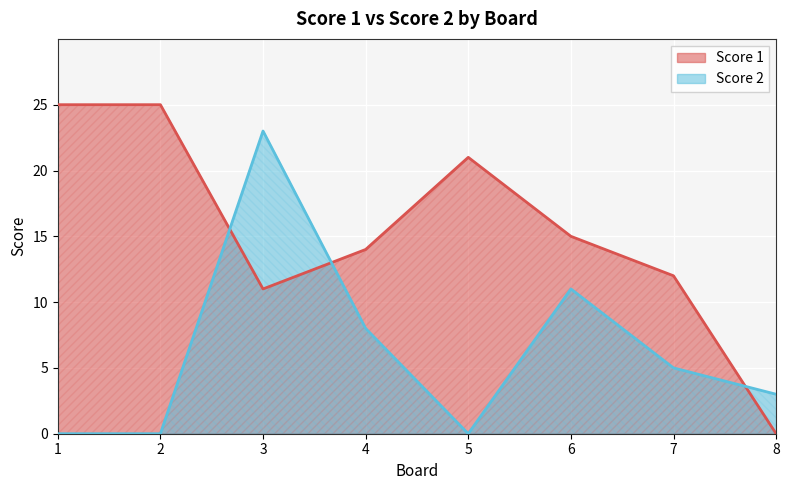

Which category has the lowest value across all series?

8